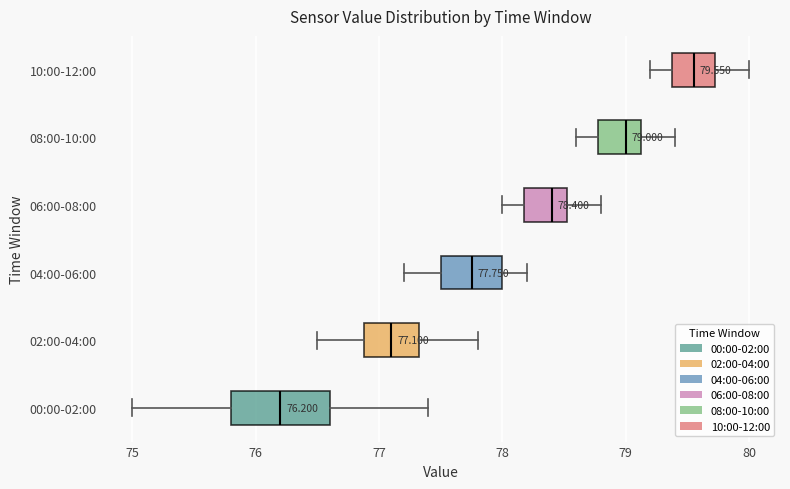

Comparing the boxes themselves (not the whiskers), which one is the widest?

00:00-02:00